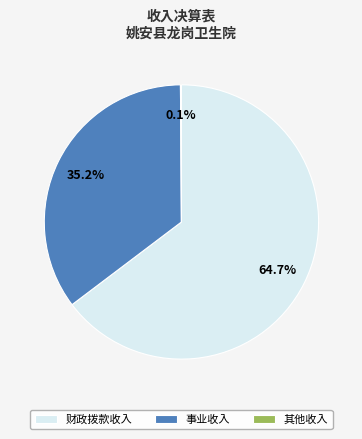

Which has a higher value, 事业收入 or 财政拨款收入?

财政拨款收入